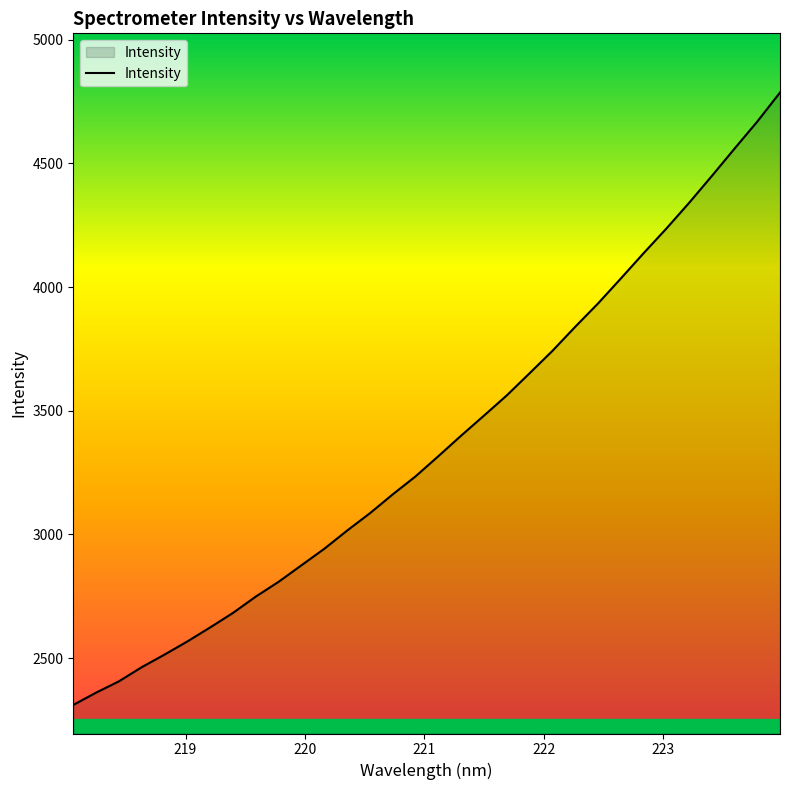

What is the minimum value shown in the chart?

2310.4